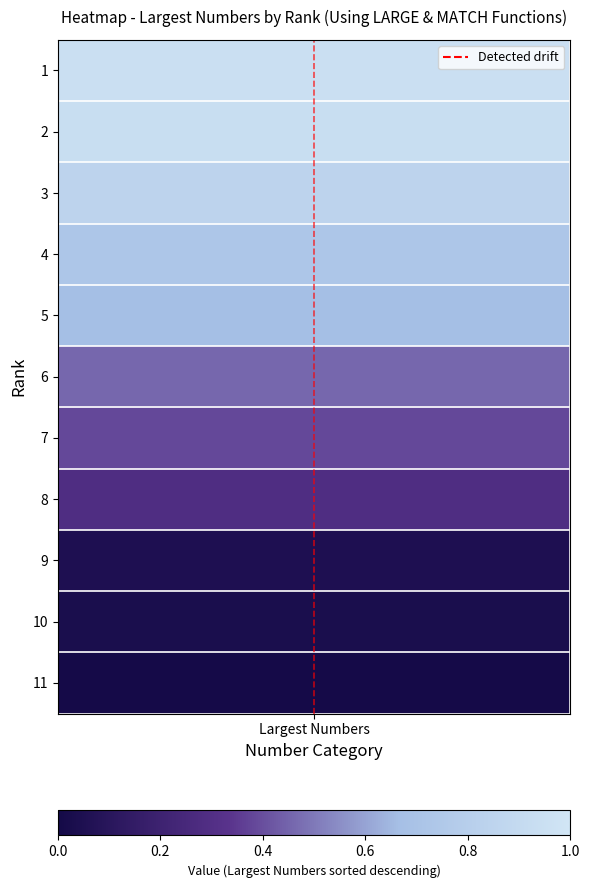

Which category has the highest value across all series?

Largest Numbers